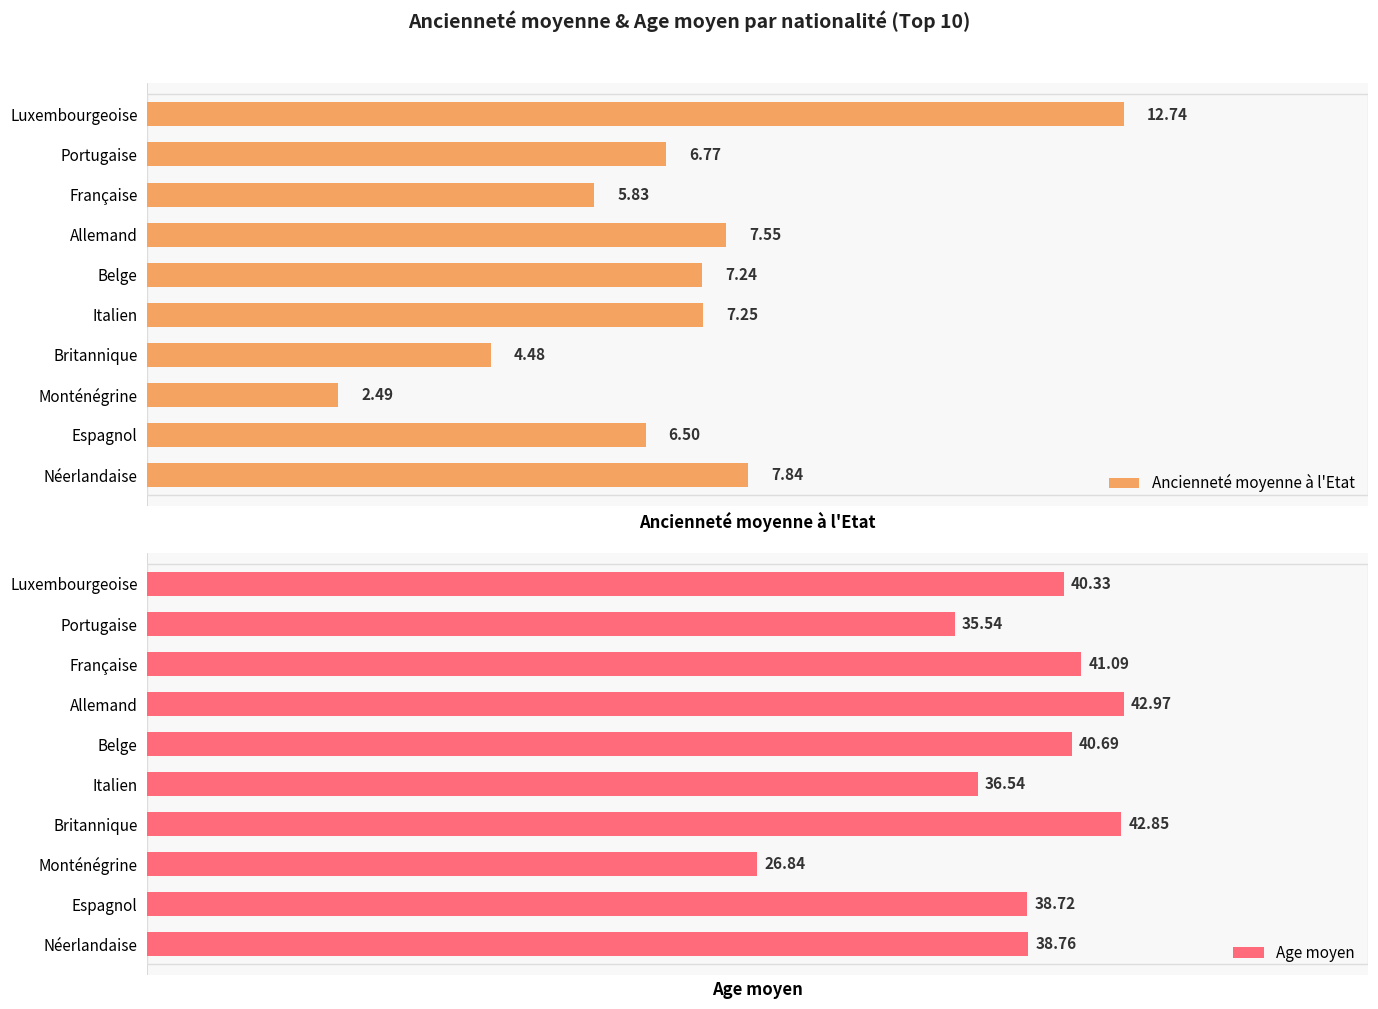

Reading left to right, extract all data points from this chart.

Ancienneté moyenne à l'Etat: 12.7	6.8	5.8	7.5	7.2	7.2	4.5	2.5	6.5	7.8
Age moyen: 40.3	35.5	41.1	43.0	40.7	36.5	42.9	26.8	38.7	38.8